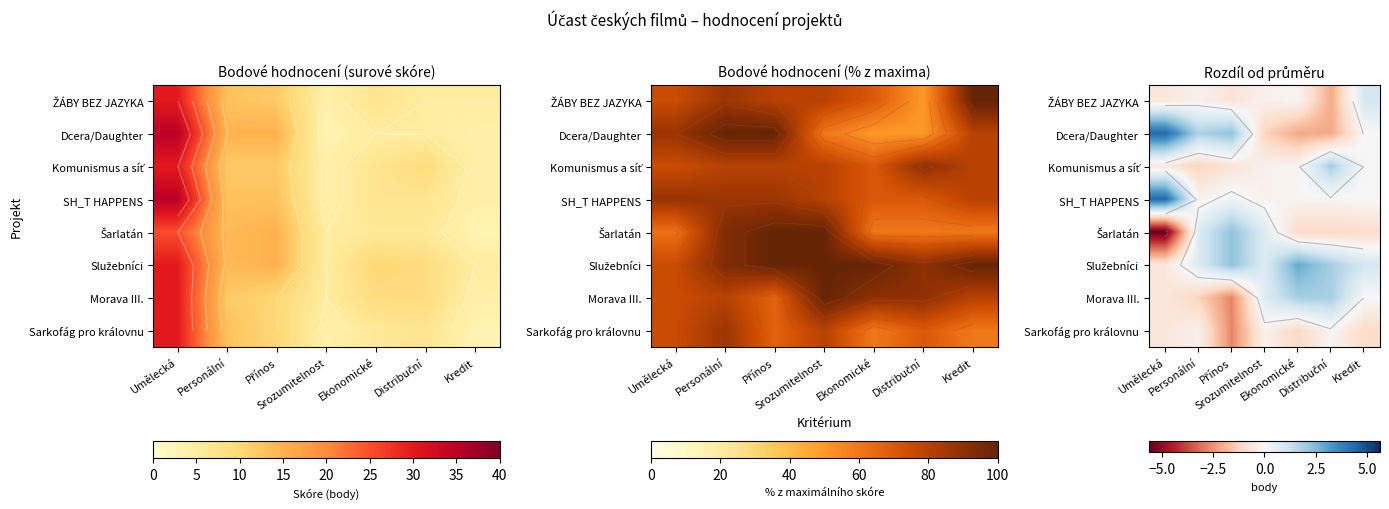

Which has a higher value, Přínos or Distribuční?

Přínos